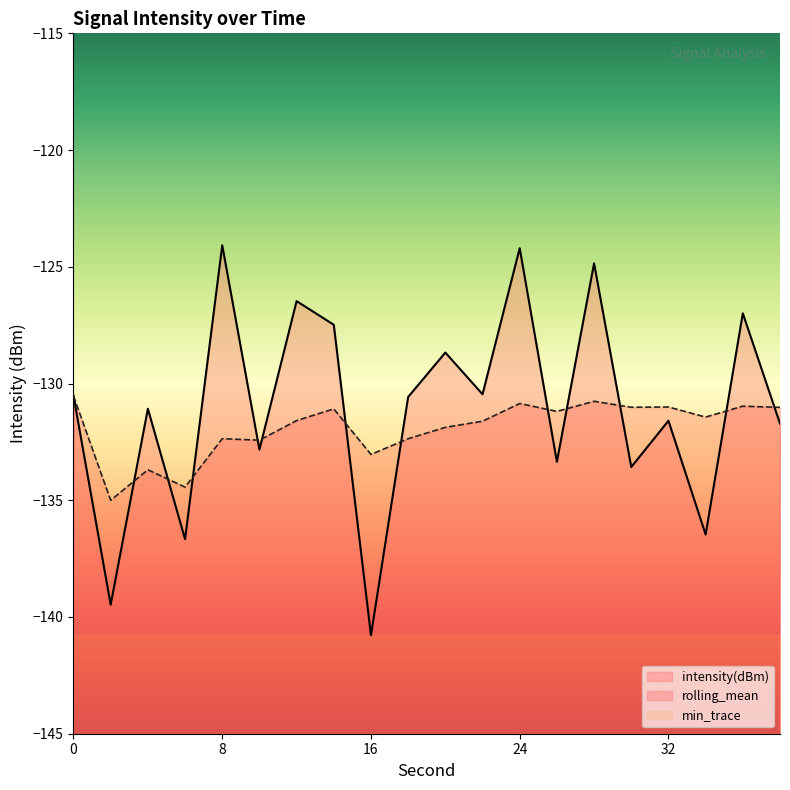

Reading left to right, list all the values displayed in this chart.

intensity(dBm): -130.5	-139.5	-131.1	-136.7	-124.1	-132.8	-126.5	-127.5	-140.8	-130.6	-128.7	-130.5	-124.2	-133.4	-124.9	-133.6	-131.6	-136.5	-127.0	-131.7
rolling_mean: -130.5	-135.0	-133.7	-134.4	-132.4	-132.4	-131.6	-131.1	-133.0	-132.4	-131.9	-131.6	-130.9	-131.2	-130.8	-131.0	-131.0	-131.4	-131.0	-131.0